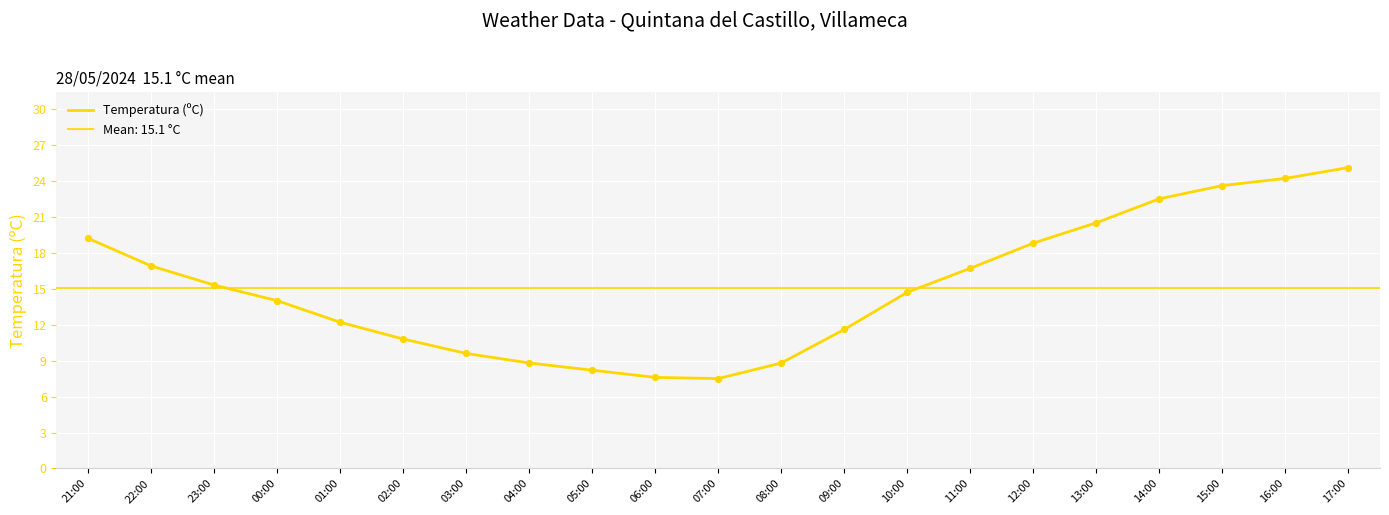

What is the change in value from 21:00 to 03:00?

-9.6